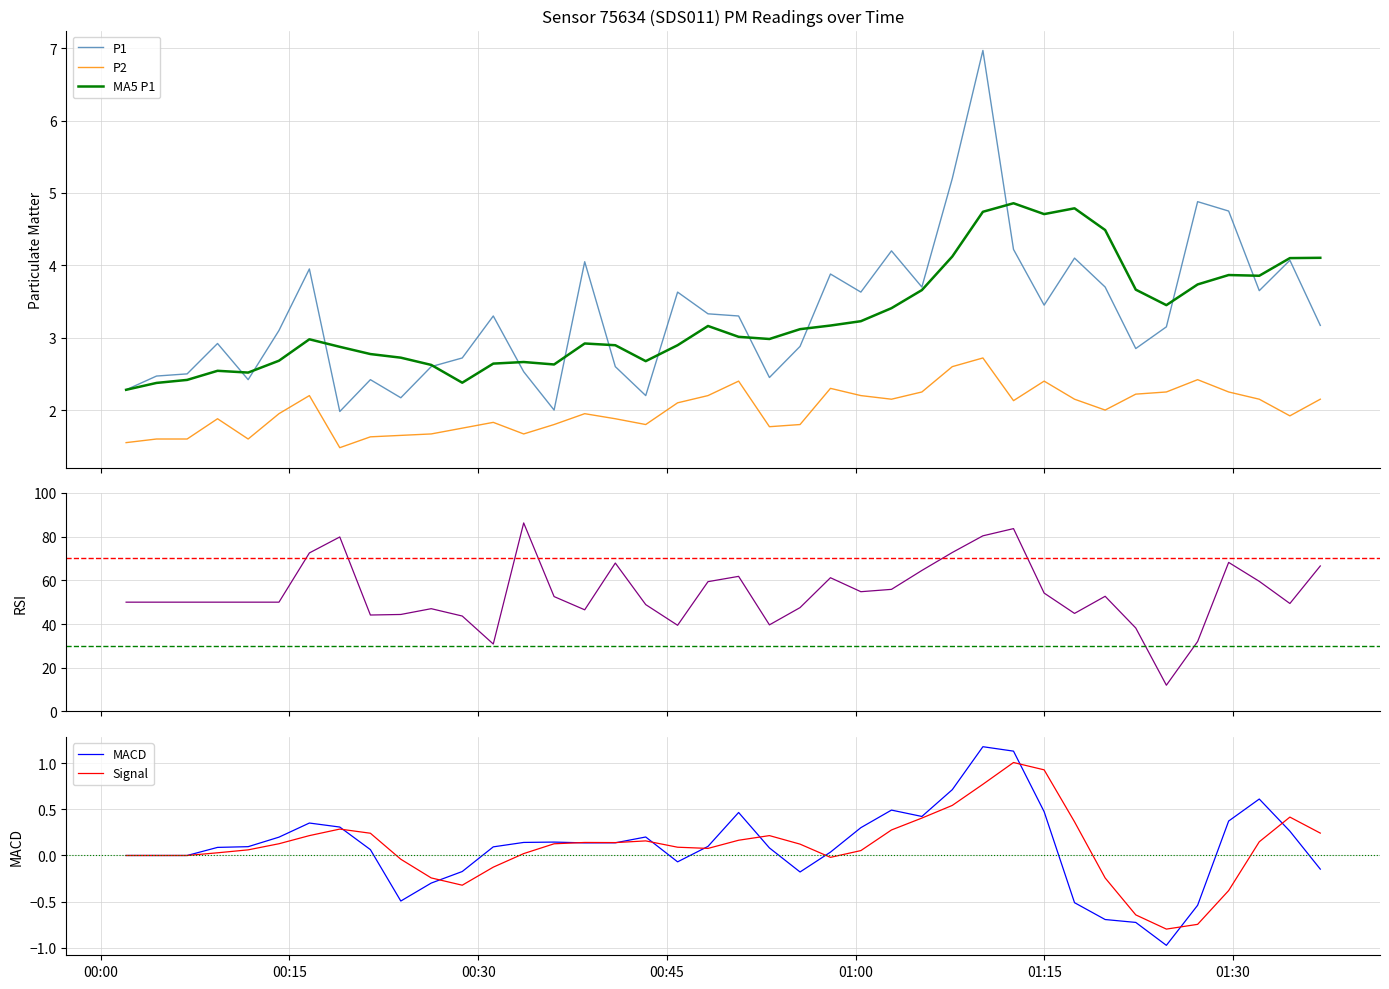

Reading left to right, transcribe all the data shown in this chart.

P1: 2.3	2.5	2.5	2.9	2.4	3.1	4.0	2.0	2.4	2.2	2.6	2.7	3.3	2.5	2.0	4.0	2.6	2.2	3.6	3.3	3.3	2.5	2.9	3.9	3.6	4.2	3.7	5.2	7.0	4.2	3.5	4.1	3.7	2.9	3.1	4.9	4.8	3.6	4.1	3.2
P2: 1.6	1.6	1.6	1.9	1.6	1.9	2.2	1.5	1.6	1.6	1.7	1.8	1.8	1.7	1.8	1.9	1.9	1.8	2.1	2.2	2.4	1.8	1.8	2.3	2.2	2.1	2.2	2.6	2.7	2.1	2.4	2.1	2.0	2.2	2.2	2.4	2.2	2.1	1.9	2.1
MA5 P1: 2.3	2.4	2.4	2.5	2.5	2.7	3.0	2.9	2.8	2.7	2.6	2.4	2.6	2.7	2.6	2.9	2.9	2.7	2.9	3.2	3.0	3.0	3.1	3.2	3.2	3.4	3.7	4.1	4.7	4.9	4.7	4.8	4.5	3.7	3.5	3.7	3.9	3.9	4.1	4.1
RSI: 50.0	50.0	50.0	50.0	50.0	50.0	72.5	79.8	44.1	44.4	47.0	43.7	30.8	86.3	52.6	46.5	67.9	48.9	39.4	59.4	61.8	39.6	47.5	61.2	54.8	55.9	64.5	72.7	80.4	83.7	54.2	44.9	52.7	38.2	12.0	32.0	68.2	59.5	49.4	66.6
MACD: 0.0	0.0	0.0	0.1	0.1	0.2	0.4	0.3	0.1	-0.5	-0.3	-0.2	0.1	0.1	0.1	0.1	0.1	0.2	-0.1	0.1	0.5	0.1	-0.2	0.0	0.3	0.5	0.4	0.7	1.2	1.1	0.5	-0.5	-0.7	-0.7	-1.0	-0.5	0.4	0.6	0.3	-0.1
Signal: 0.0	0.0	0.0	0.0	0.1	0.1	0.2	0.3	0.2	-0.0	-0.2	-0.3	-0.1	0.0	0.1	0.1	0.1	0.2	0.1	0.1	0.2	0.2	0.1	-0.0	0.1	0.3	0.4	0.5	0.8	1.0	0.9	0.4	-0.2	-0.6	-0.8	-0.7	-0.4	0.1	0.4	0.2